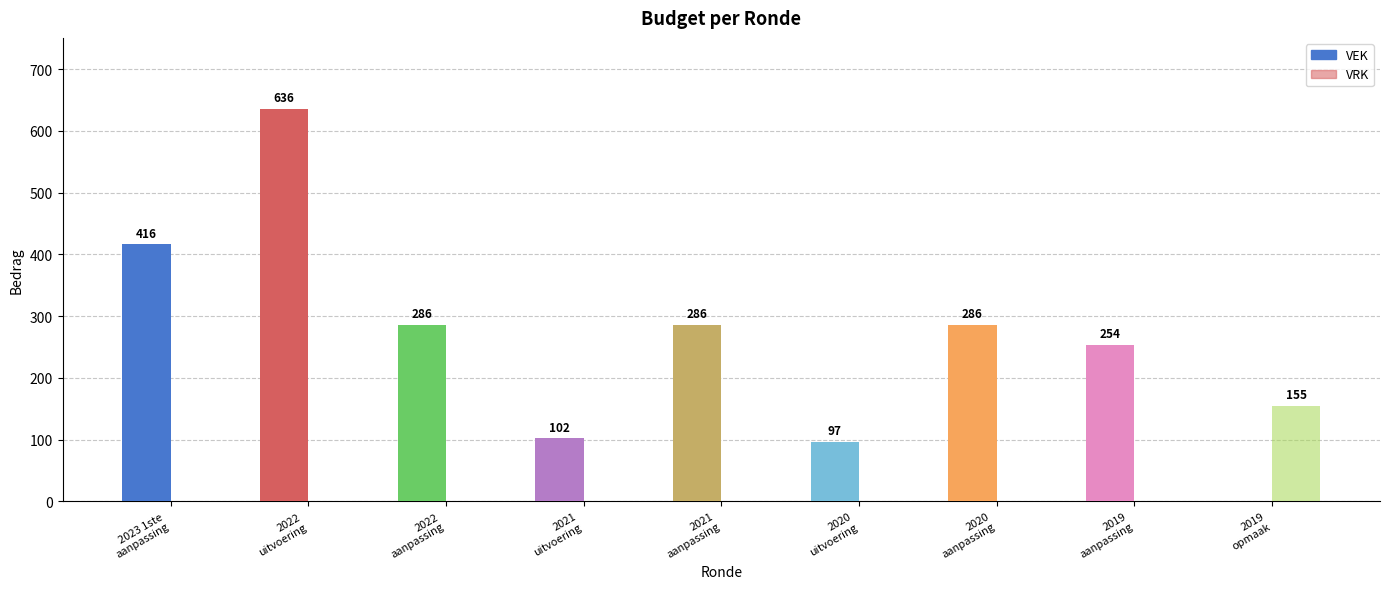

Rank the series at 2021
aanpassing from highest to lowest value.

VEK, VRK